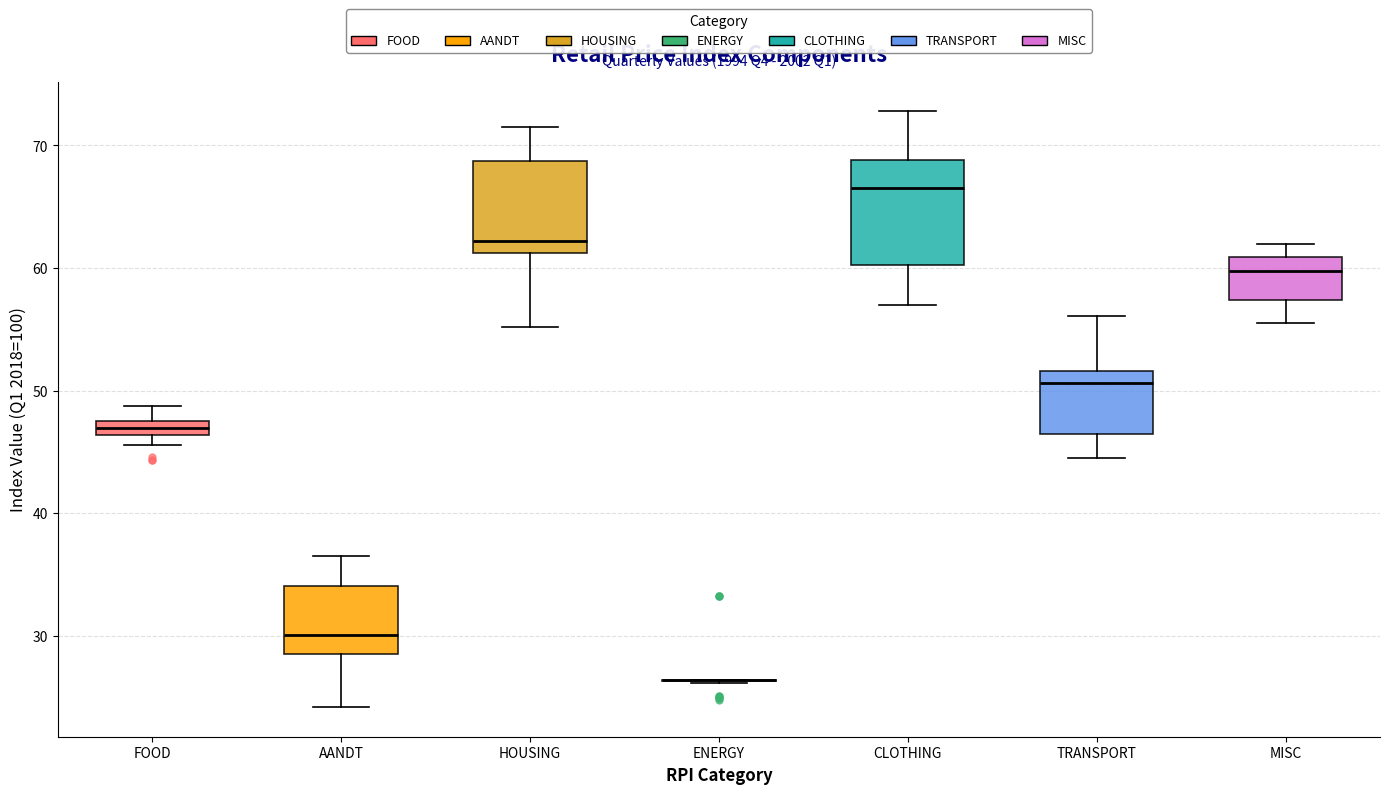

Which box is the tallest, from its lower edge to its upper edge?

CLOTHING